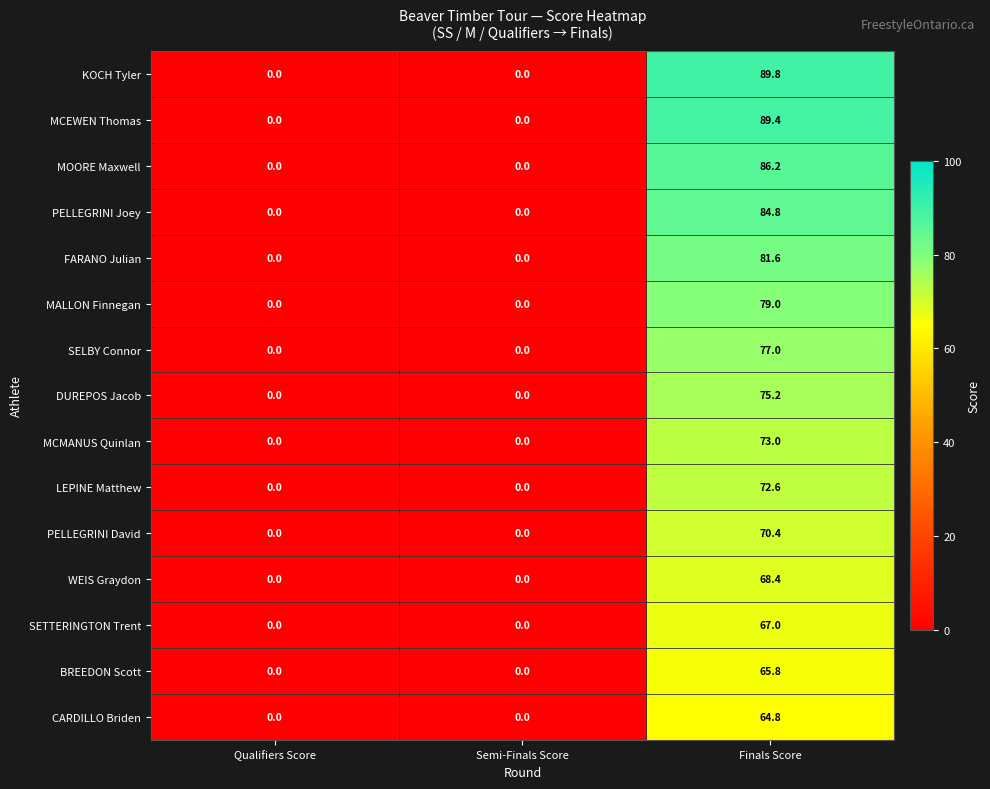

Which series has the largest total across all categories?

KOCH Tyler